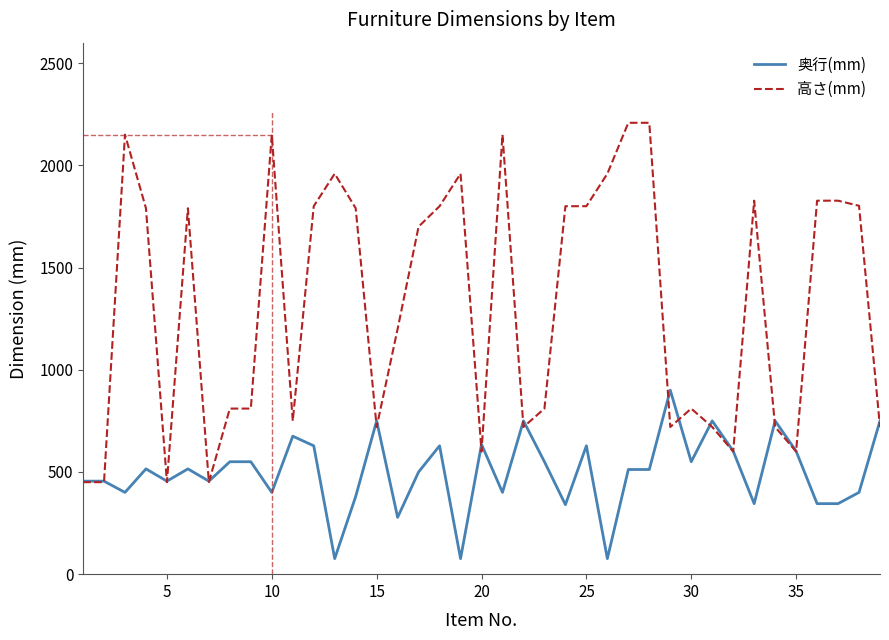

What are all the series names shown in the legend?

奥行(mm), 高さ(mm)